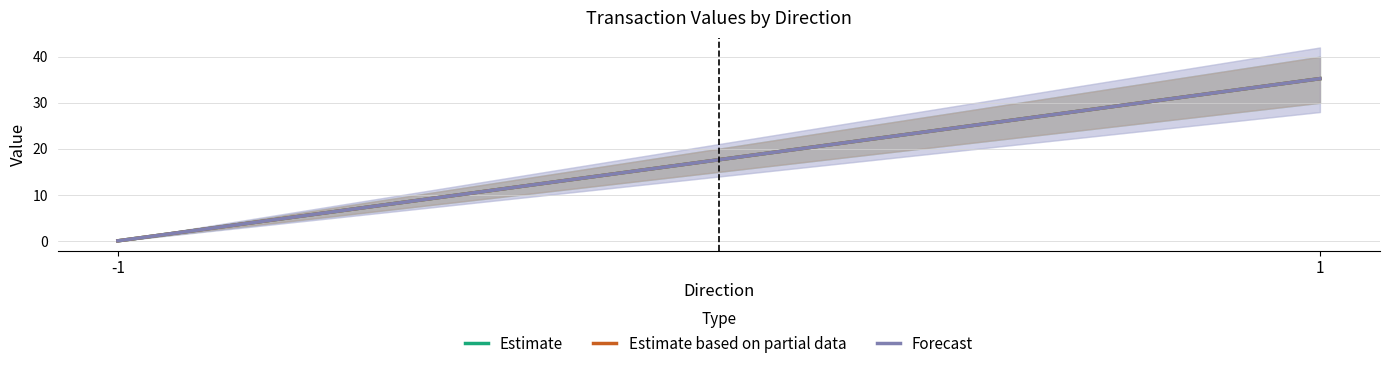

Which series has the largest range (max minus min)?

Estimate